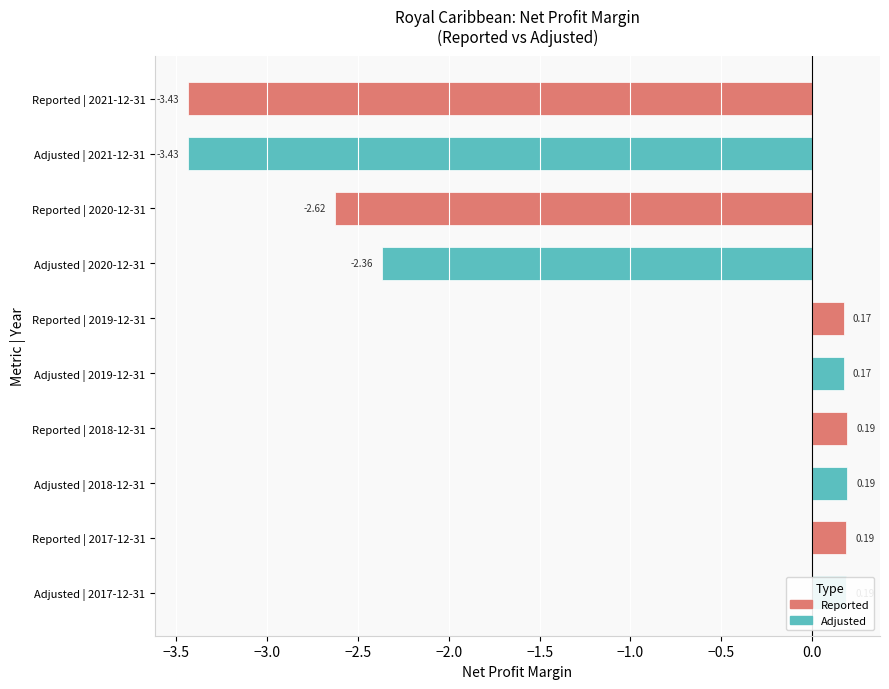

What is the change in value from Adjusted | 2018-12-31 to Adjusted | 2021-12-31?

-3.6